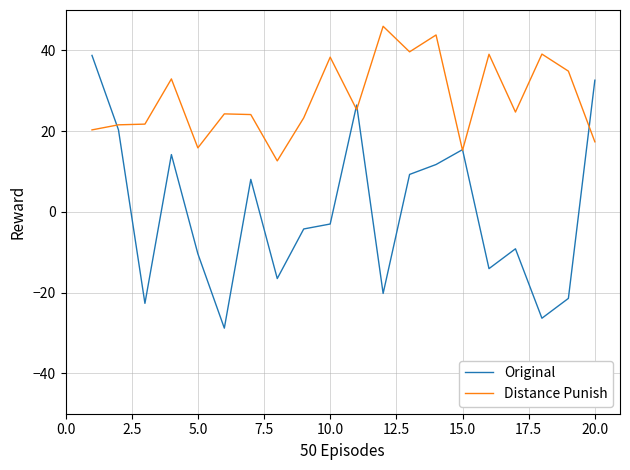

Which series has the largest range (max minus min)?

Original